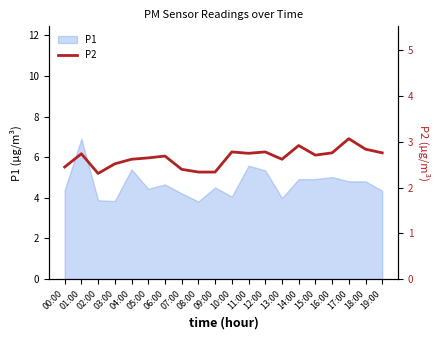

What is the sum of all values?

53.0